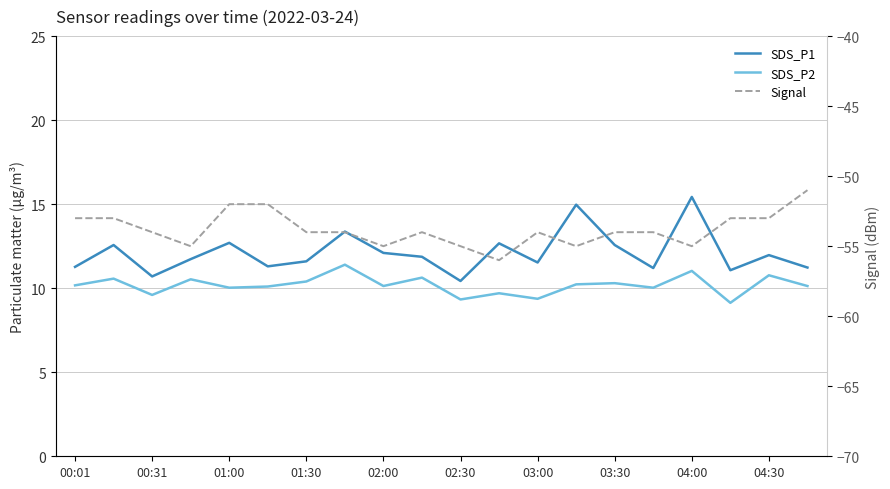

True or false: SDS_P1 has a value of 16.2 at 02:30.

False